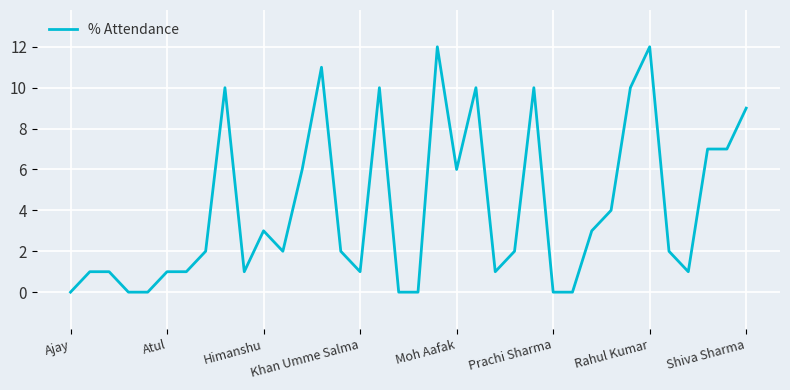

What is the greatest value displayed?

12